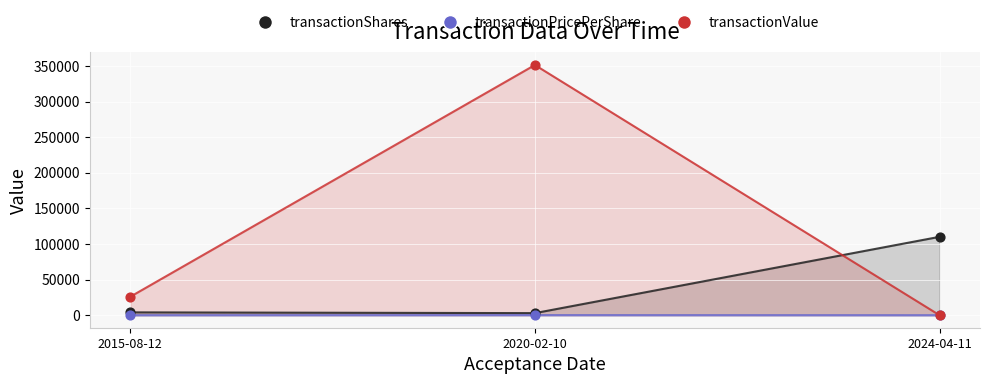

What are all the series names shown in the legend?

transactionShares, transactionPricePerShare, transactionValue